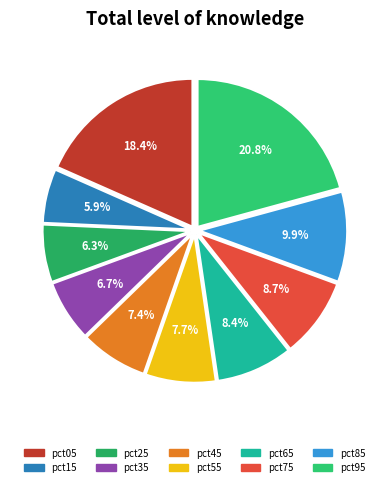

To the nearest percent, what is the difference between the largest and smallest slice percentages?

15%